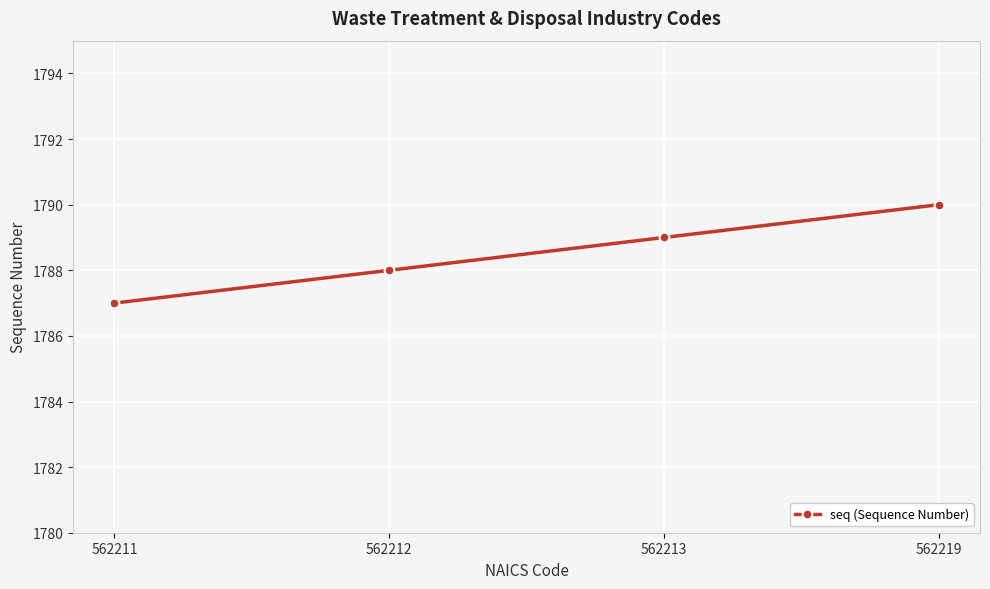

What is the change in value from 562212 to 562213?

+1